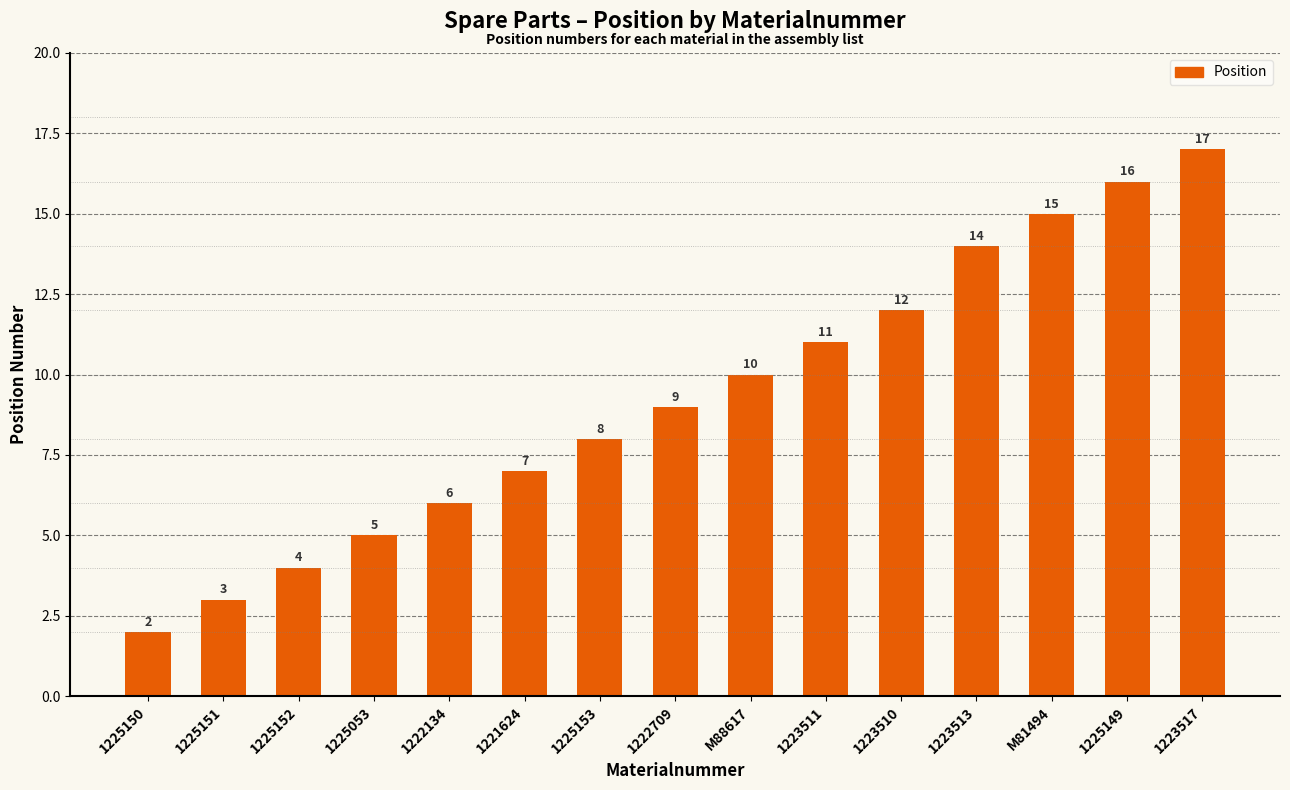

Does the chart contain stacked bars?

No